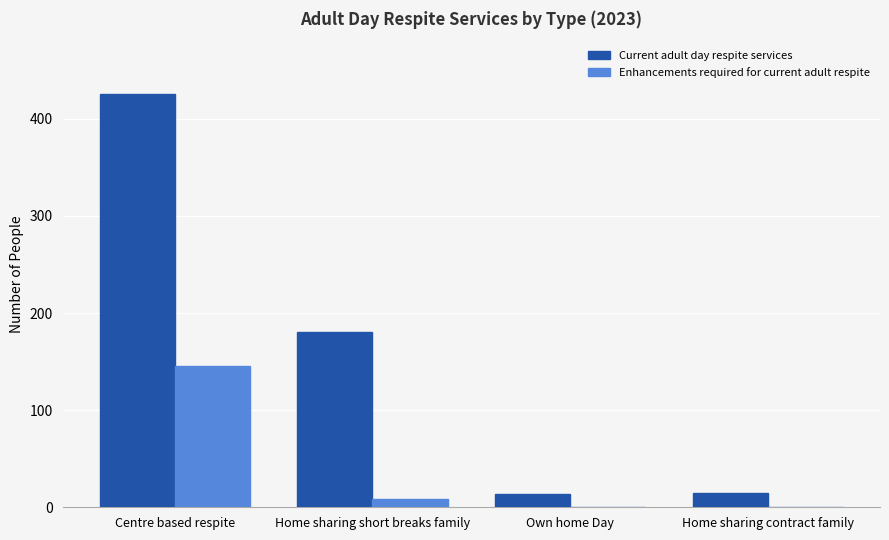

The Enhancements required for current adult respite series shows 0 at Home sharing contract family. True or false?

True